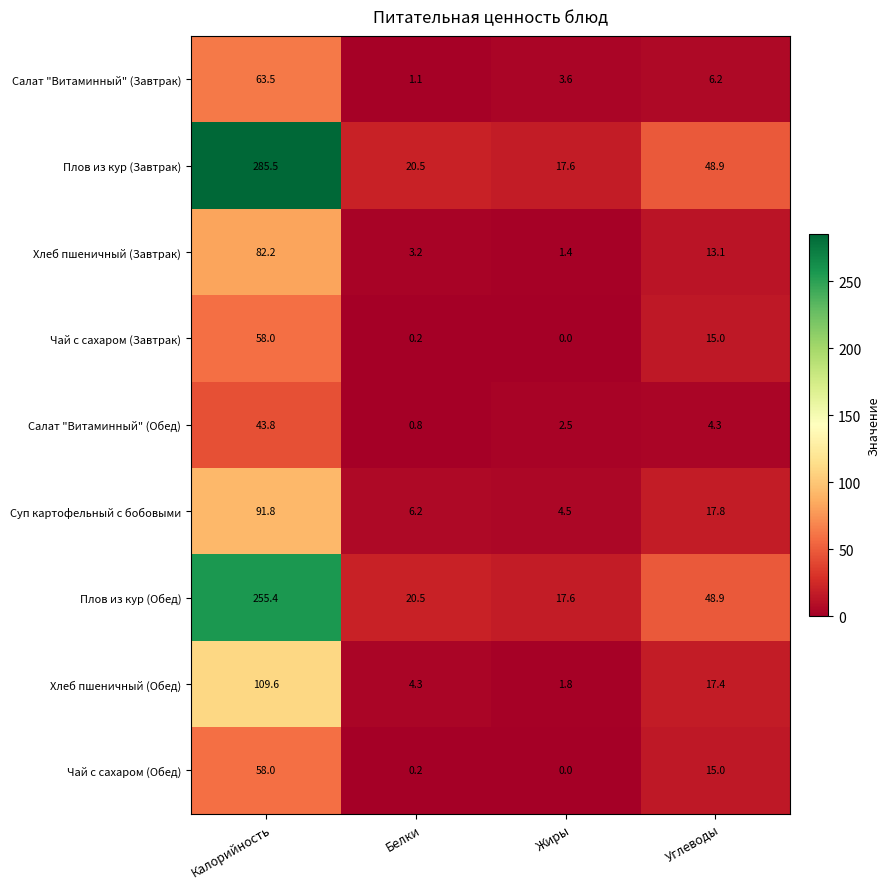

True or false: Плов из кур (Завтрак) has a value of 48.9 at Углеводы.

True